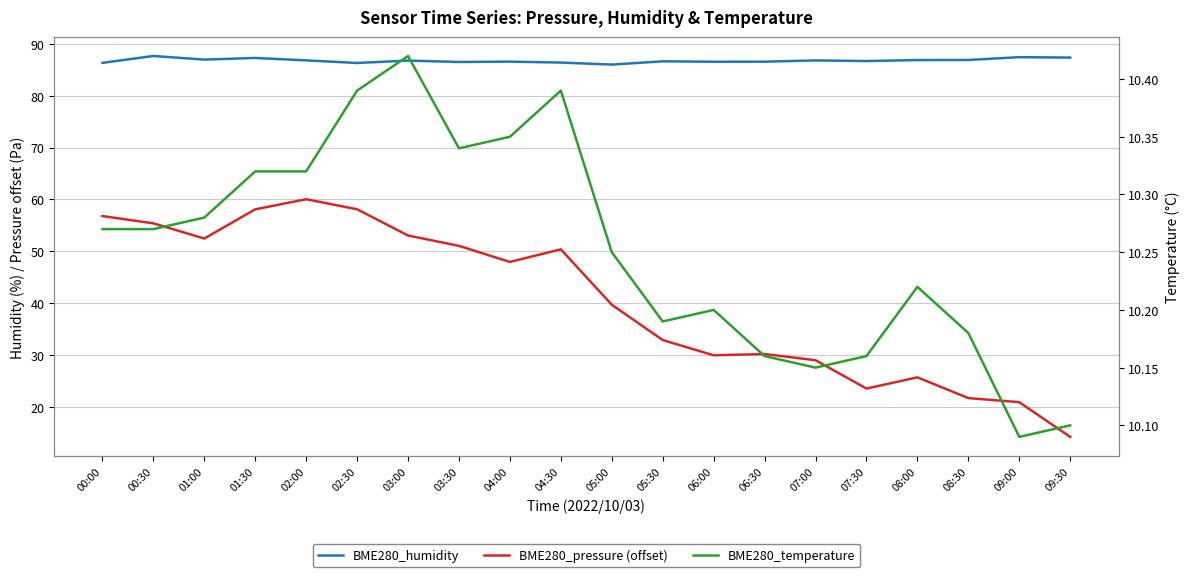

The BME280_humidity series shows 86.9 at 08:30. True or false?

True